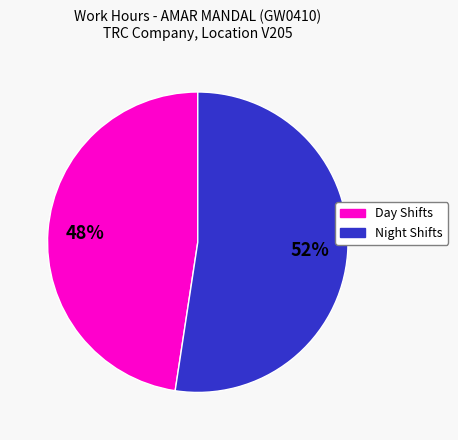

Is there a majority slice in this chart?

Yes